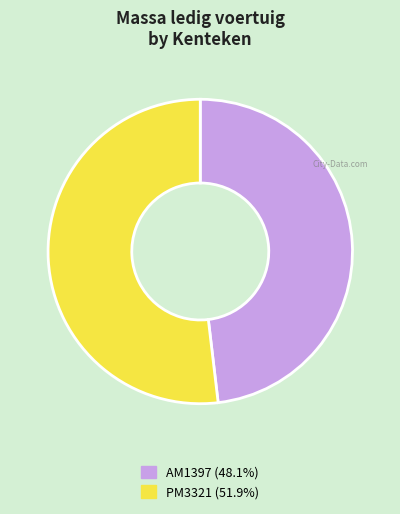

Which slice represents more than half of the pie?

PM3321